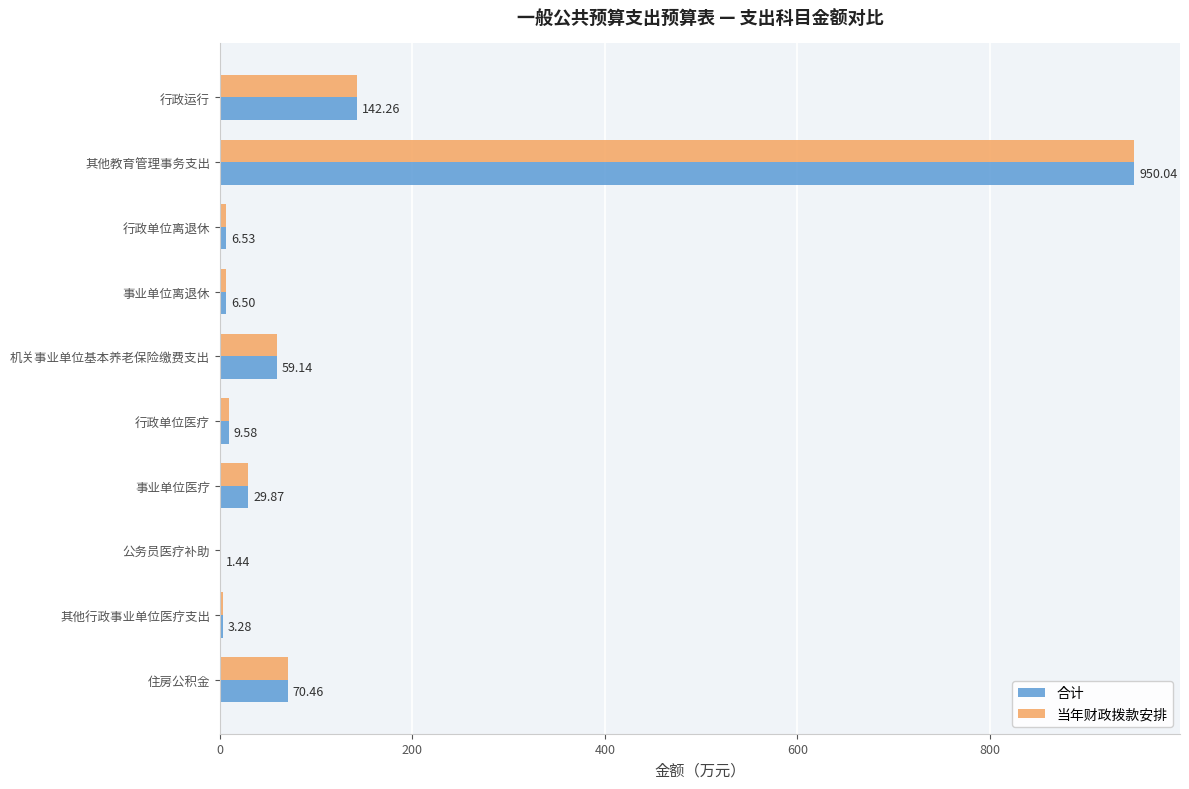

What is the total value across all series at 行政运行?

284.5